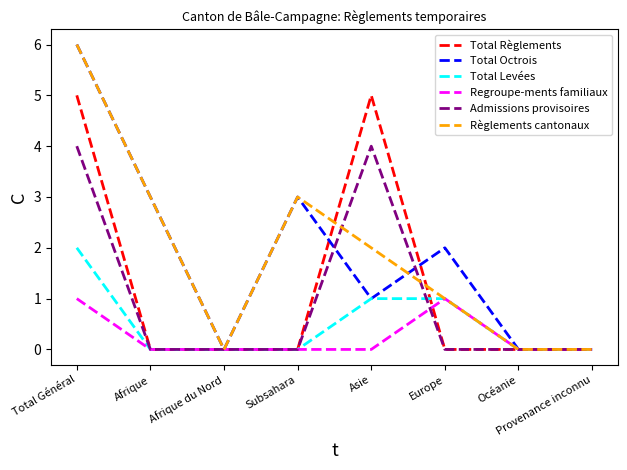

The value of Total Octrois at Afrique is 3. True or false?

True